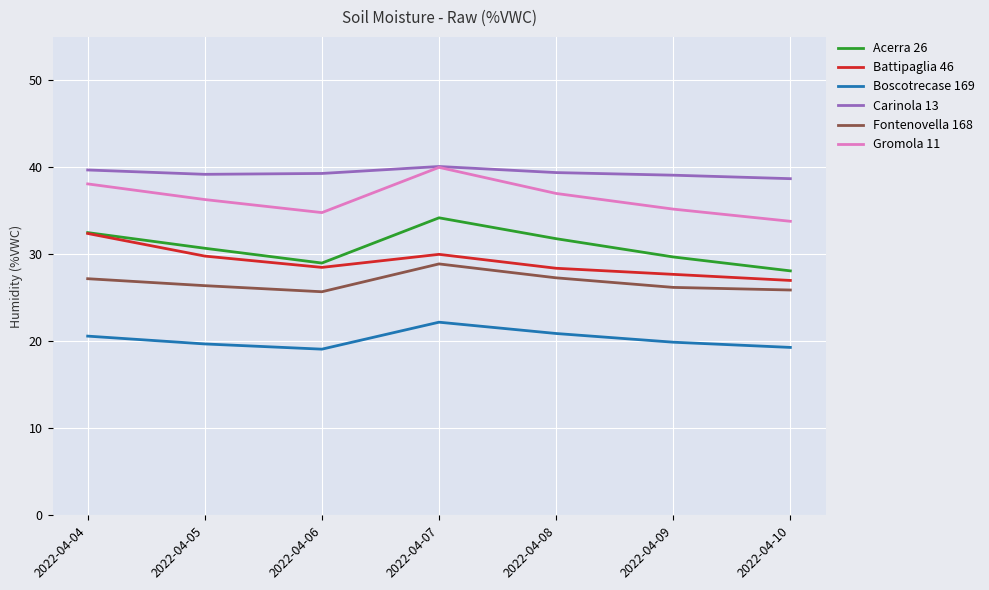

Is it true that Acerra 26 equals 31.8 at 2022-04-08?

True